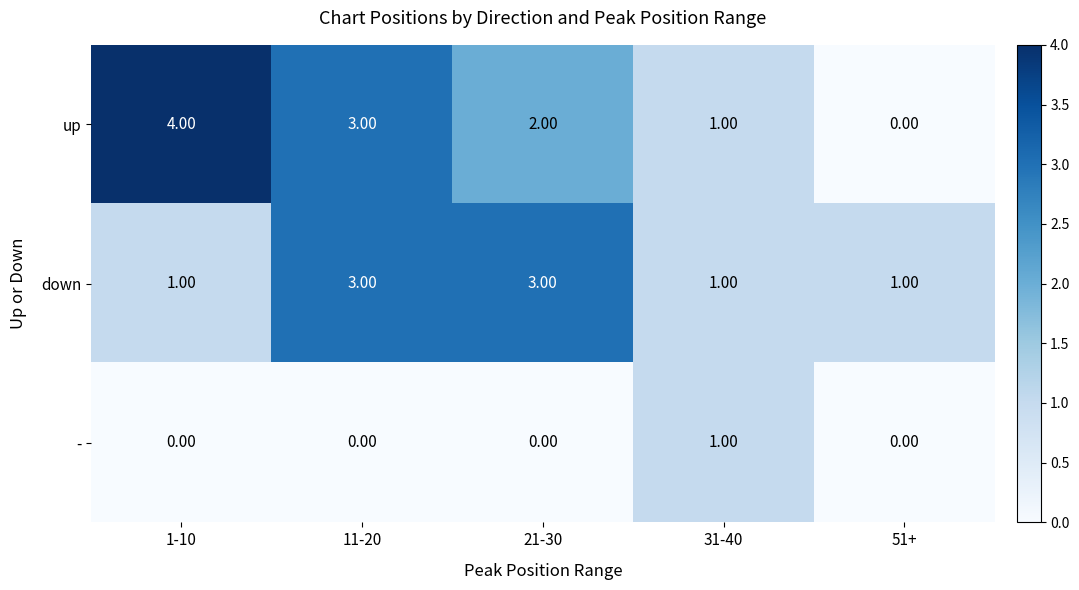

Which series has the widest spread of values?

up